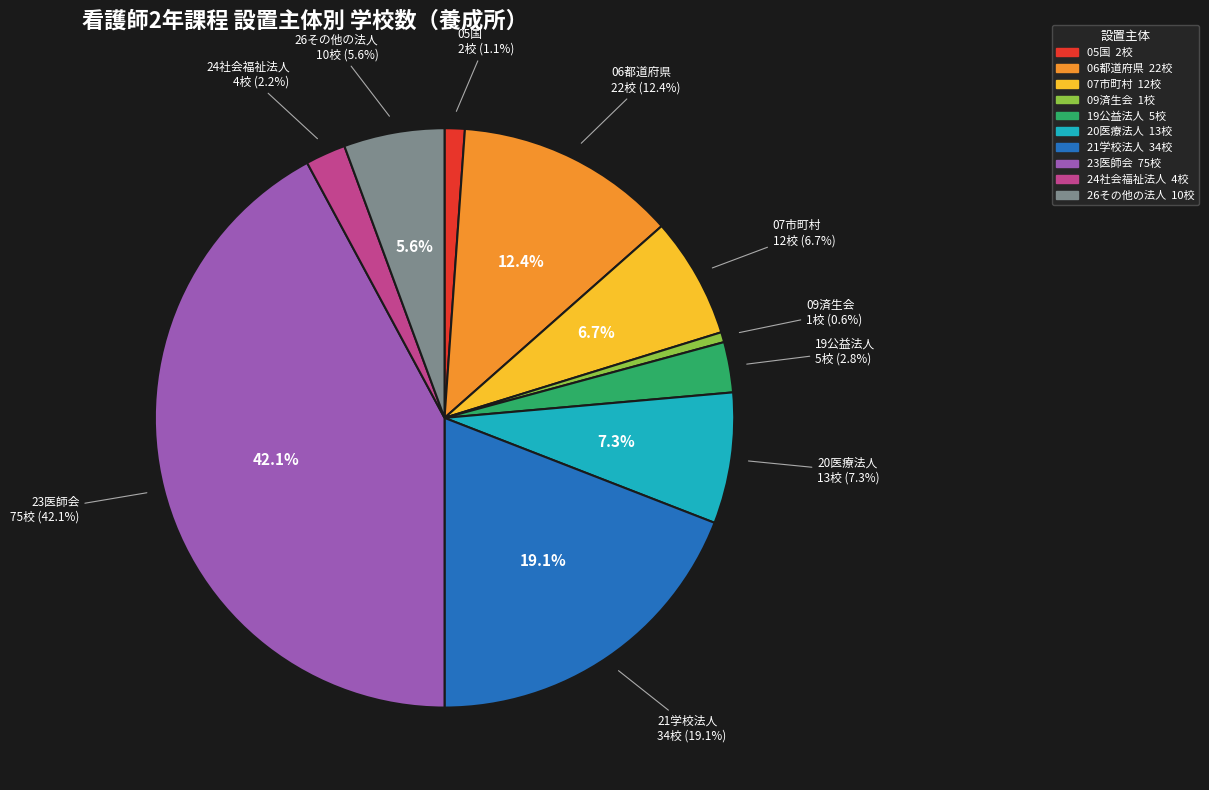

What percentage do 24社会福祉法人 and 06都道府県 together represent?

14.6%